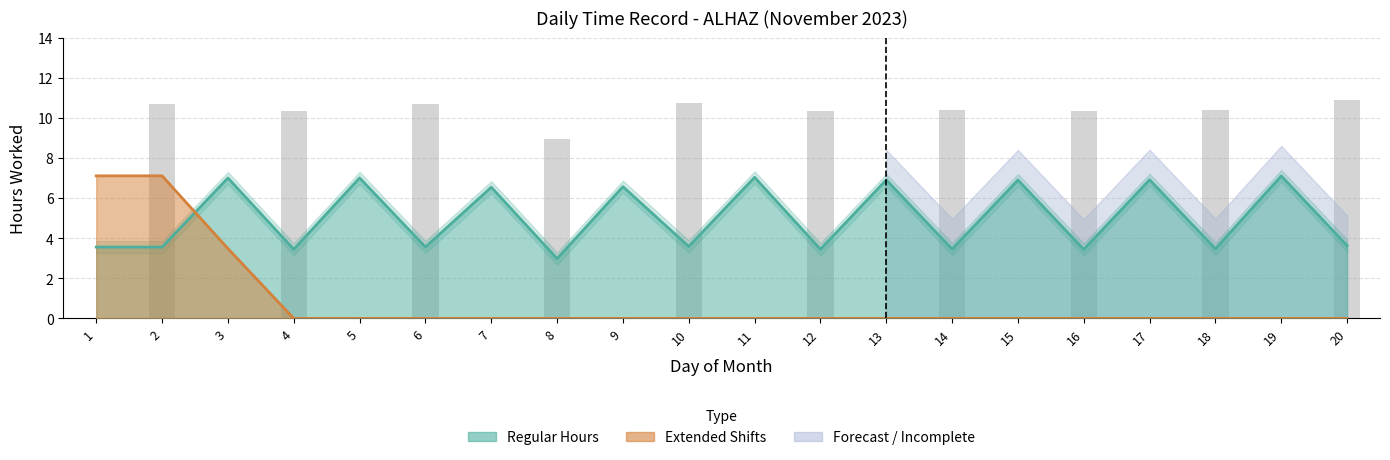

True or false: Extended has a value of 6.3 at 9.

False